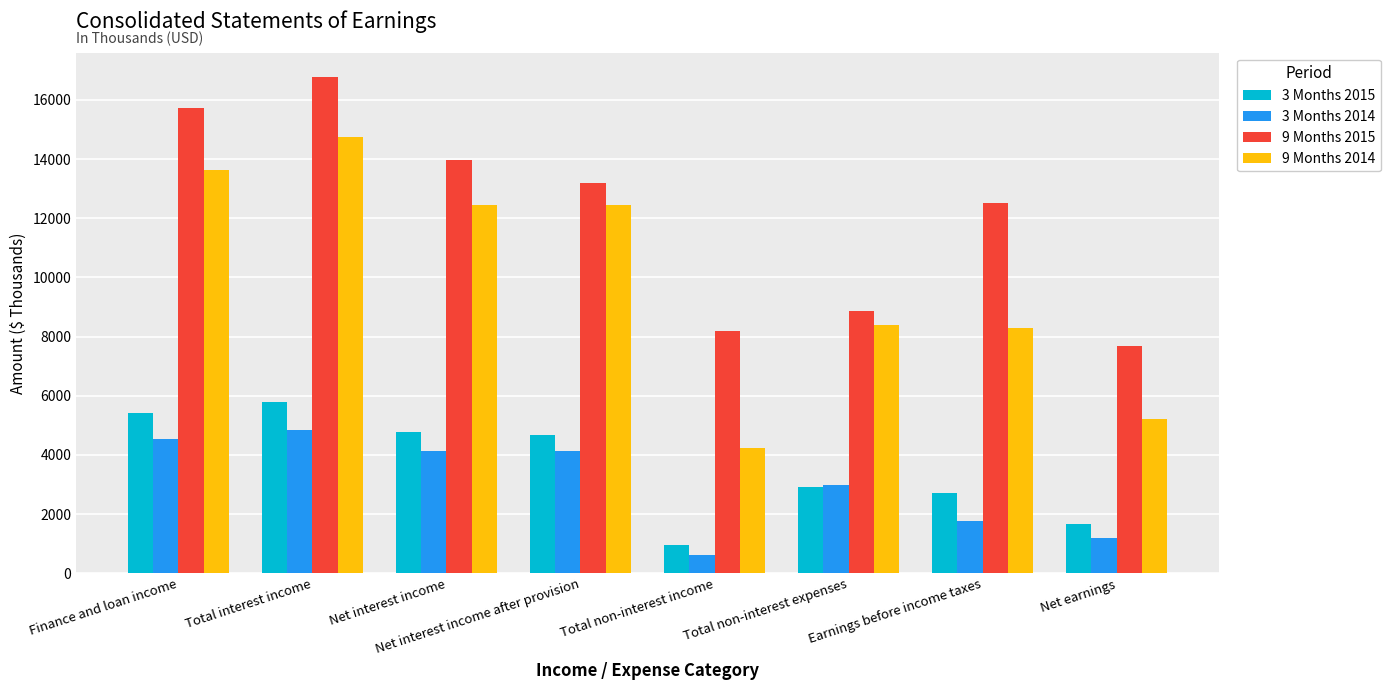

List the labels in order of 9 Months 2015 value, smallest first.

Net earnings, Total non-interest income, Total non-interest expenses, Earnings before income taxes, Net interest income after provision, Net interest income, Finance and loan income, Total interest income